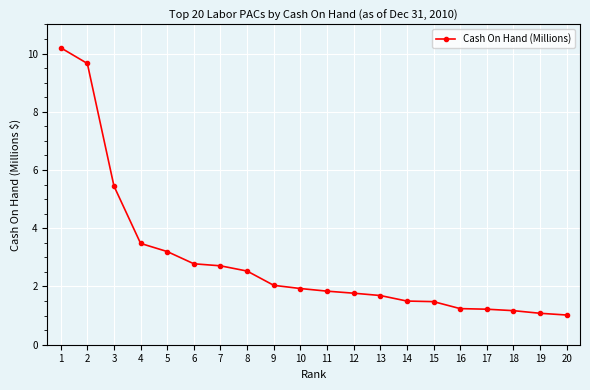

What is the difference between the second highest and minimum values?

8.6